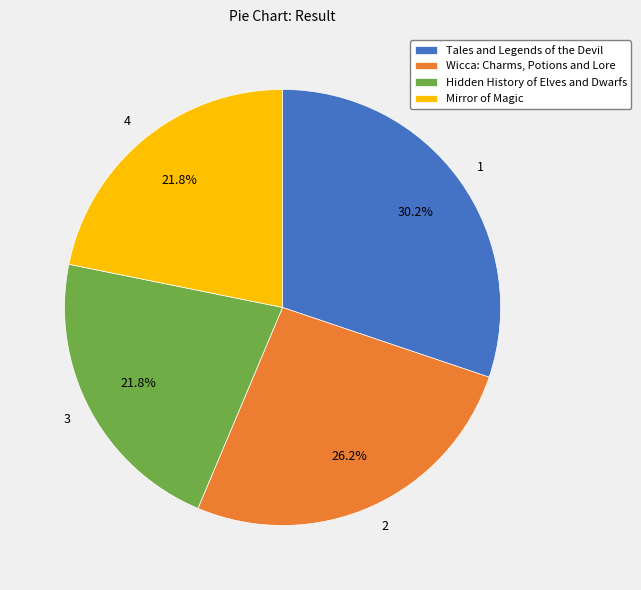

To the nearest percent, what is the average slice percentage?

25%